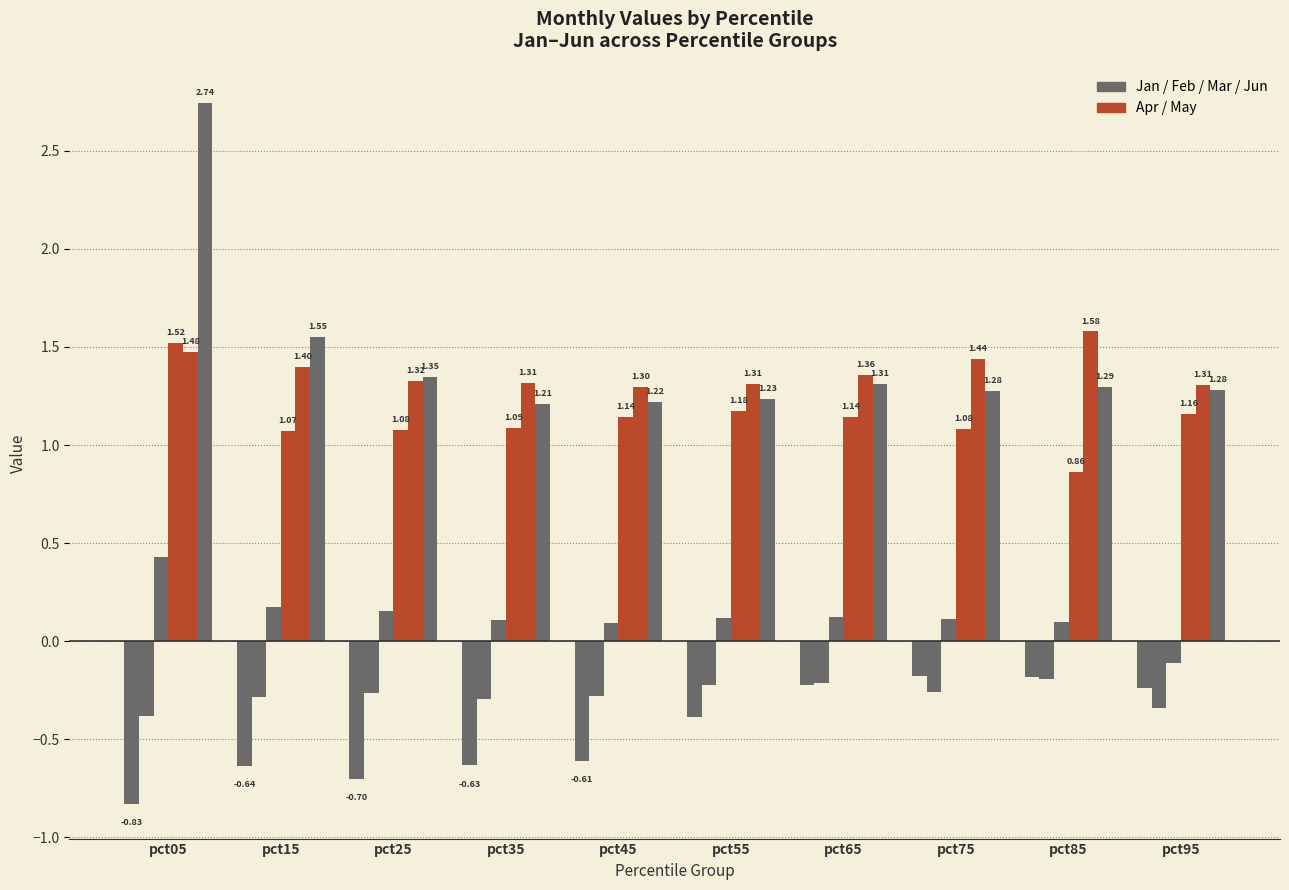

What is the spread (max minus min) of values at pct15?

2.2